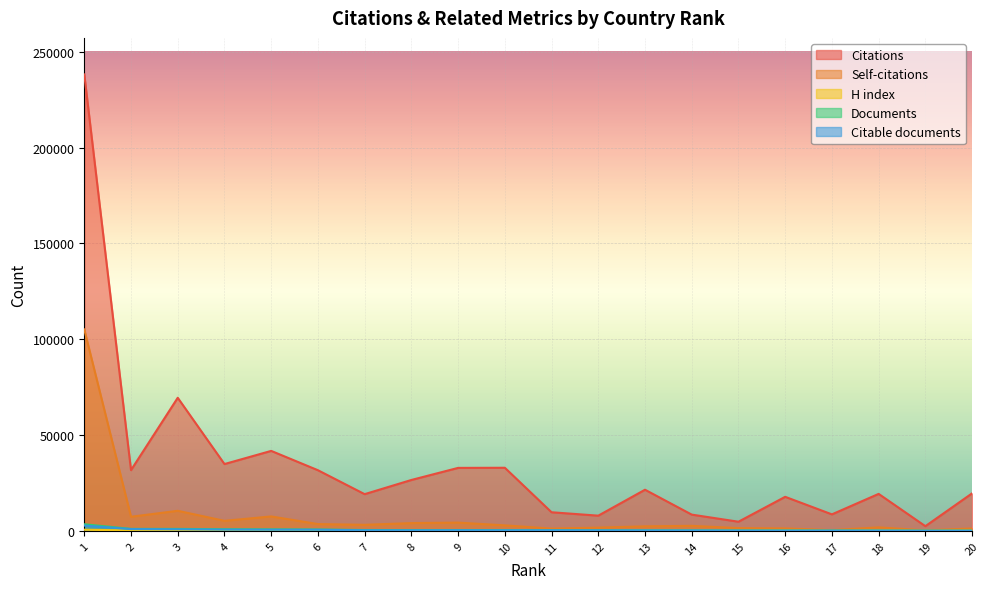

How many series are shown in this chart?

5